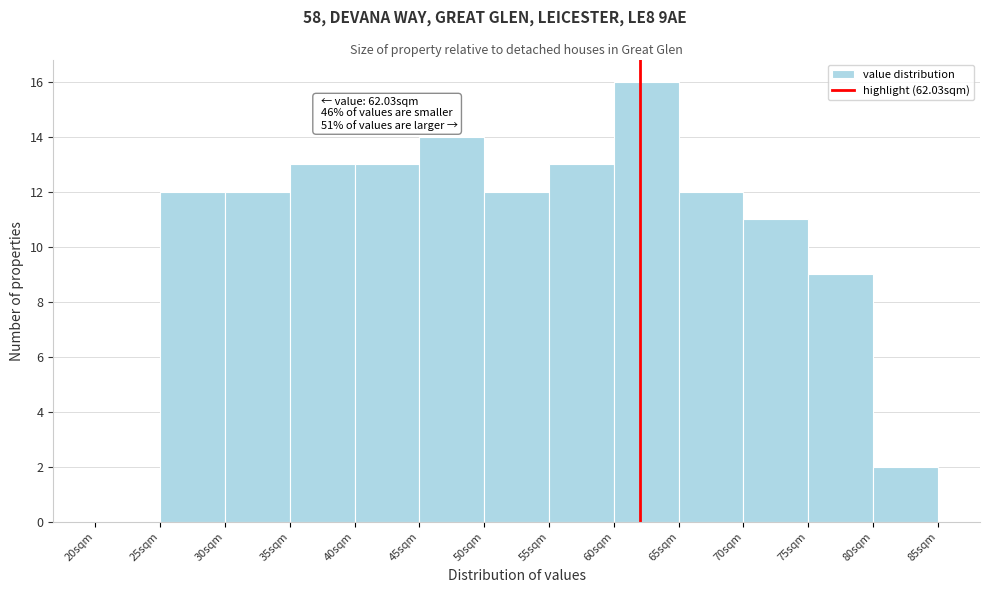

Over which range of the x-axis is the bar tallest?

60 to 65